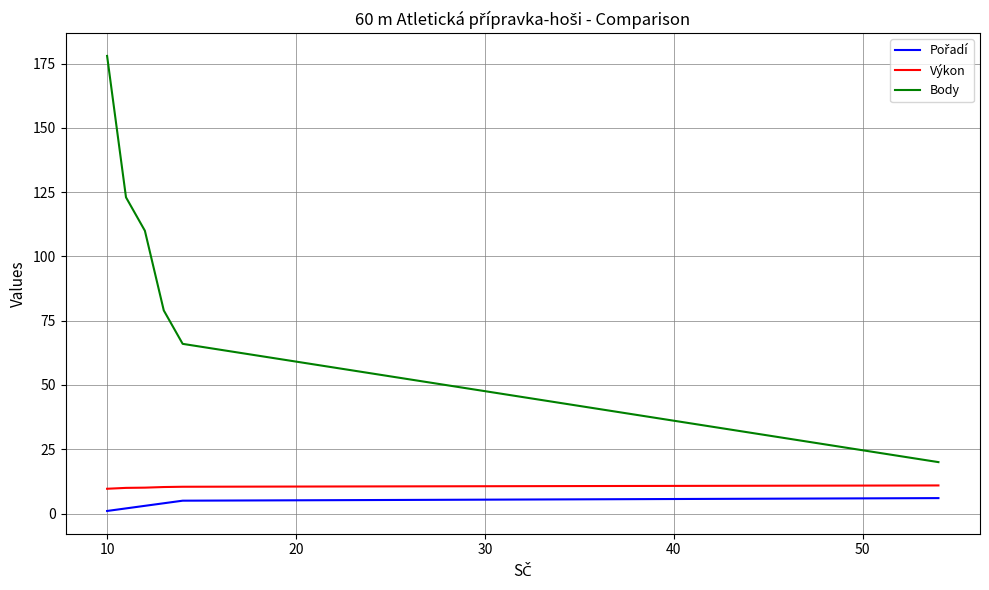

What is the minimum value for Výkon?

9.6